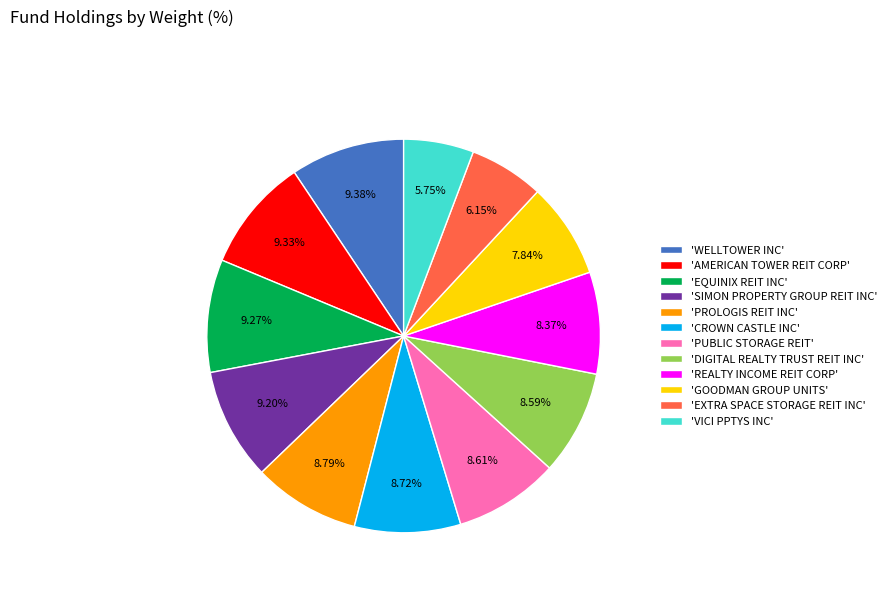

Which has a higher value, 'EXTRA SPACE STORAGE REIT INC' or 'PUBLIC STORAGE REIT'?

'PUBLIC STORAGE REIT'